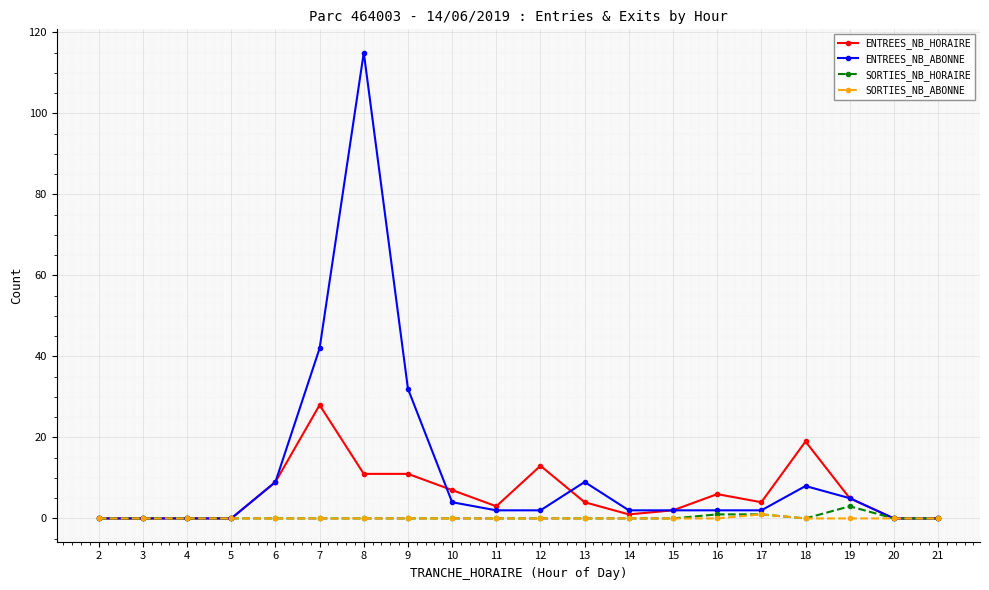

Which category has the highest value across all series?

8